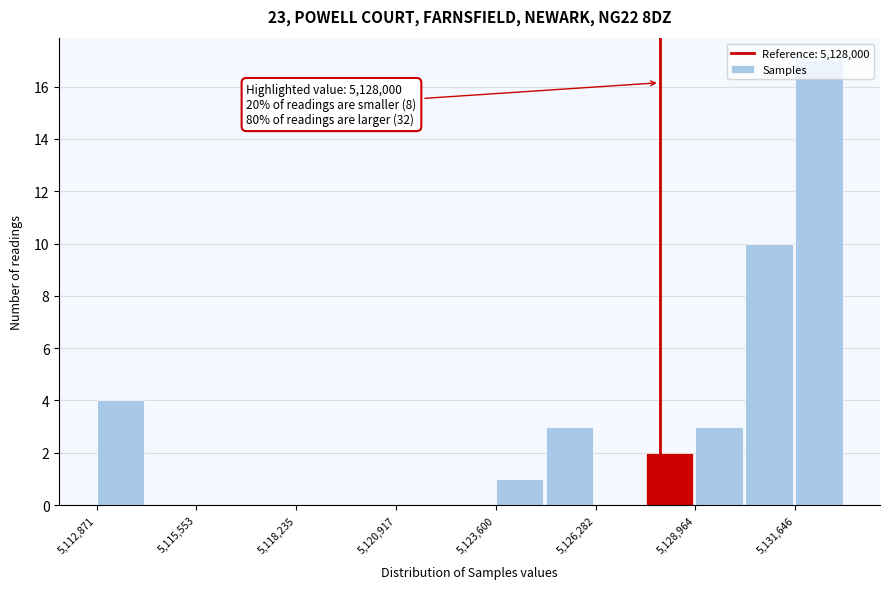

Read against the x-axis, roughly where is the centre of the tallest bar?

5132500